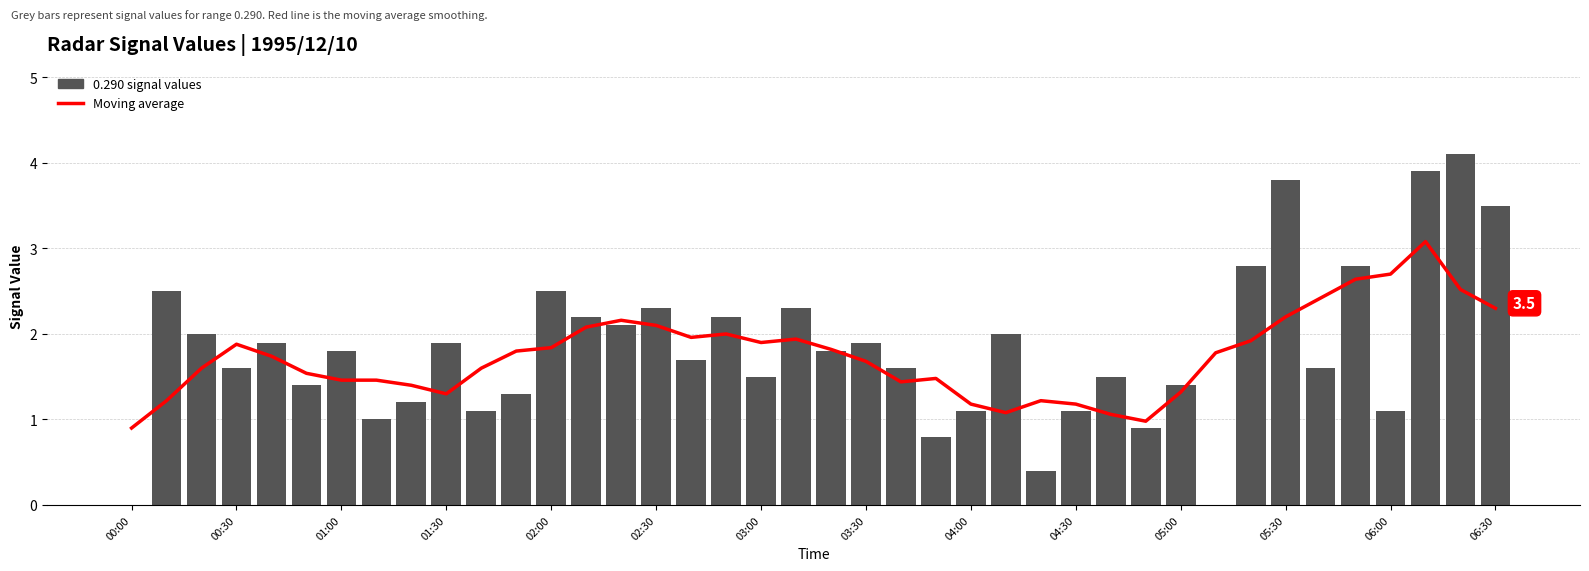

What is the sum of all Moving Avg (window=5) values?

69.9